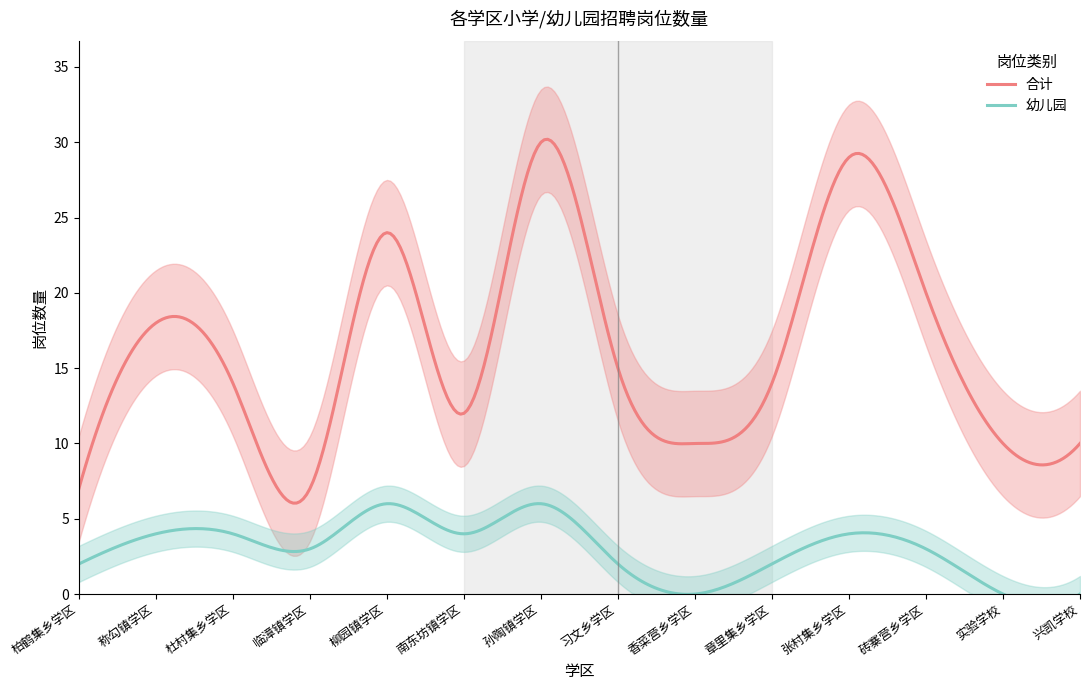

What value does the 幼儿园 series have at 柏鹤集乡学区?

2